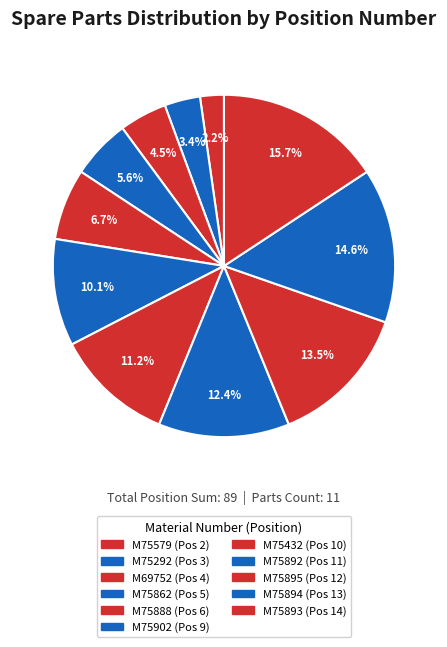

How many segments does this pie chart have?

11